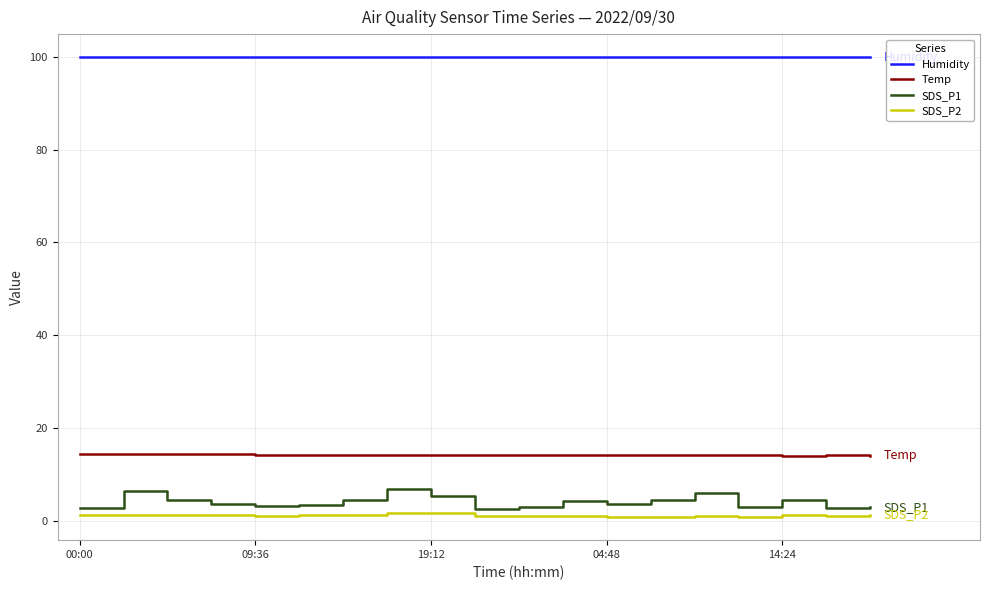

What is the sum of all SDS_P1 values?

79.9